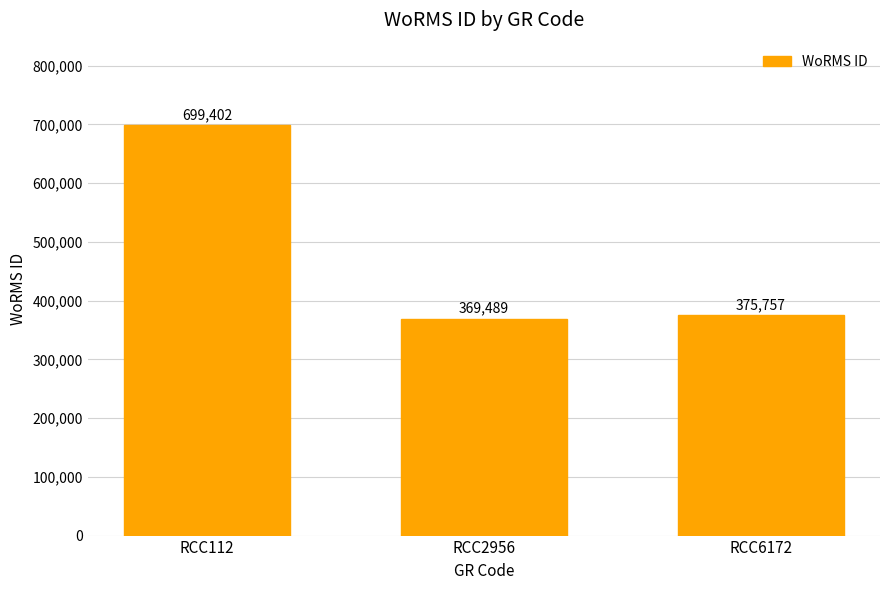

Are the bars horizontal?

No